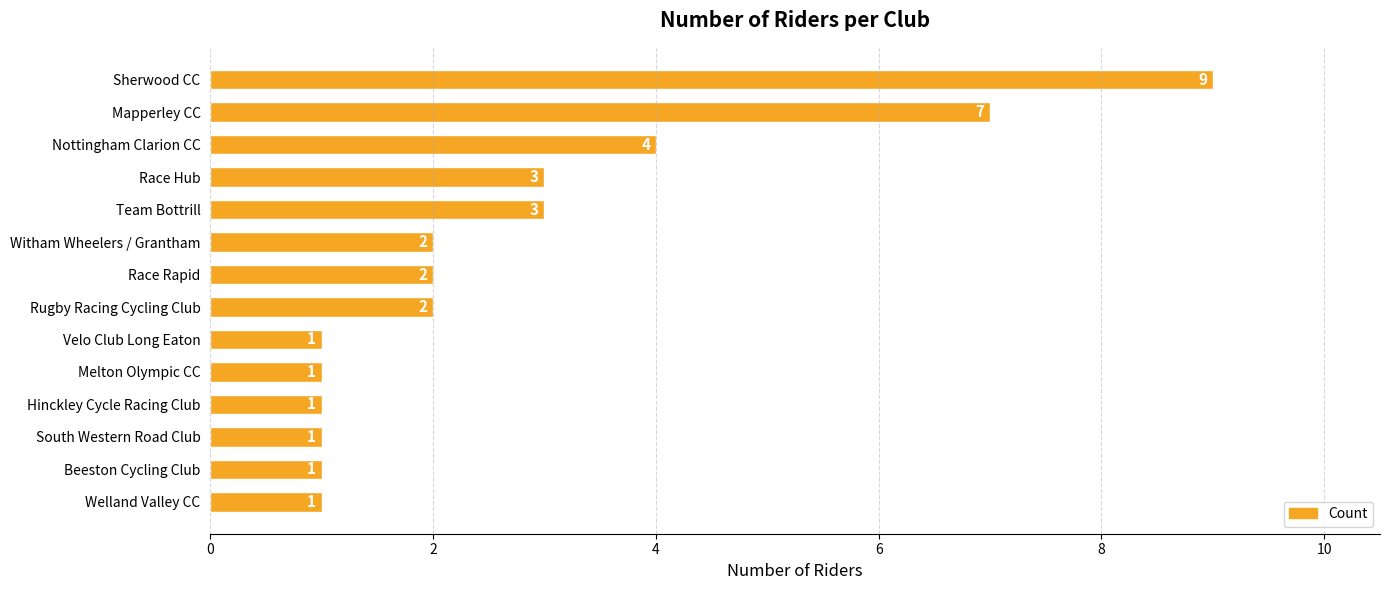

What is the sum of all values?

38